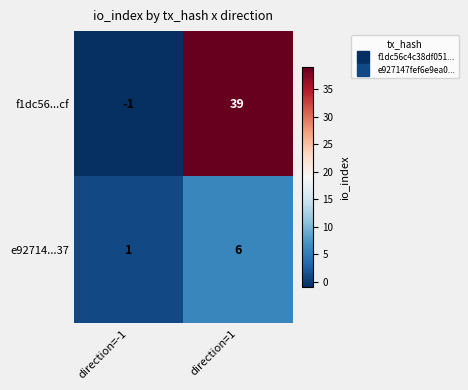

Is it true that e92714...37 equals 6 at direction=1?

True